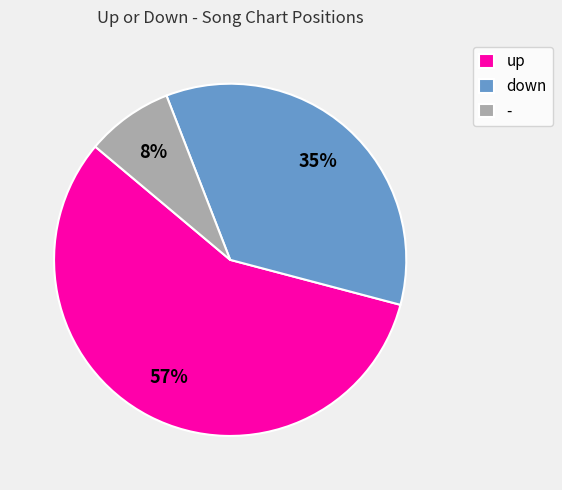

Between up and -, which is larger?

up